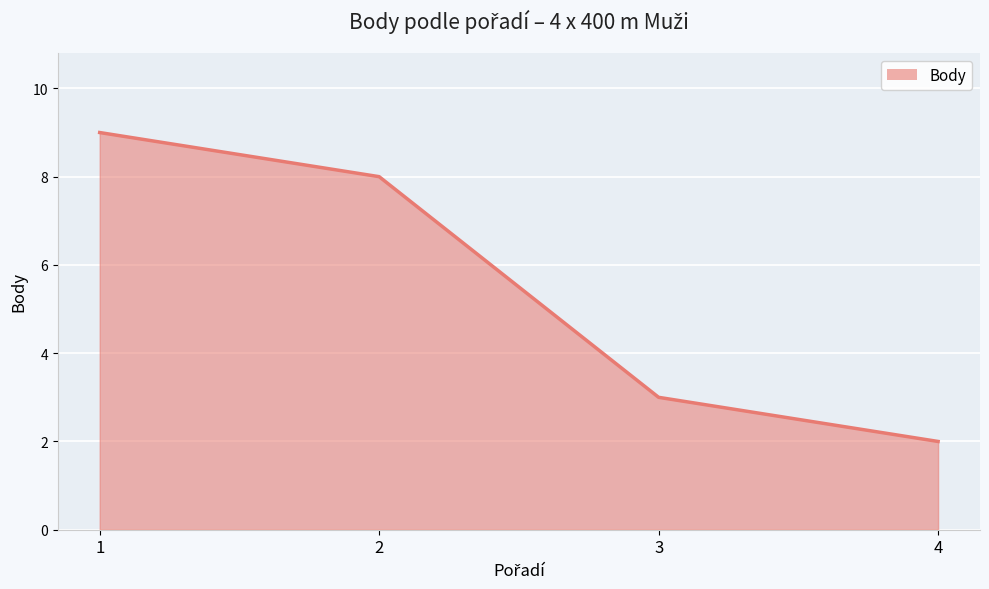

What is the change in value from 2 to 4?

-6